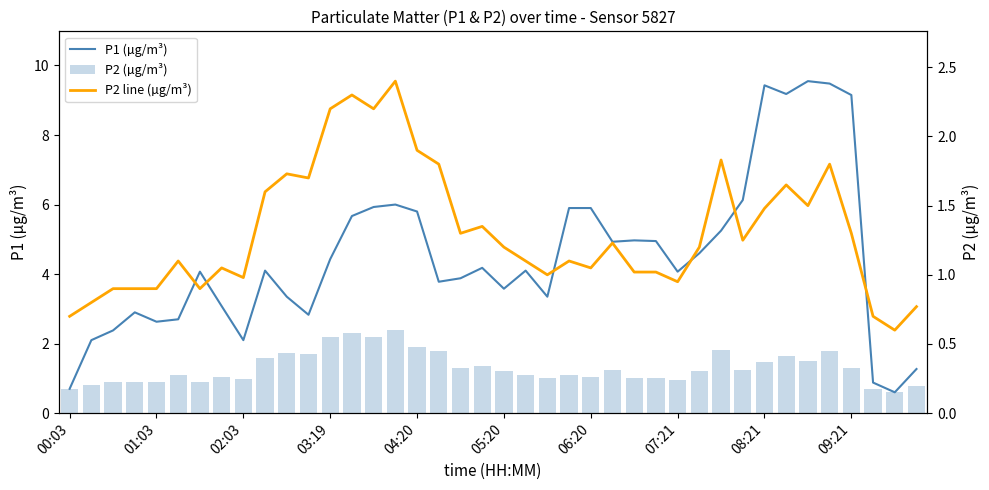

Reading left to right, list all the values displayed in this chart.

P1 (µg/m³): 0.7	2.1	2.4	2.9	2.6	2.7	4.1	3.1	2.1	4.1	3.4	2.8	4.4	5.7	5.9	6.0	5.8	3.8	3.9	4.2	3.6	4.1	3.4	5.9	5.9	4.9	5.0	5.0	4.1	4.6	5.2	6.1	9.4	9.2	9.6	9.5	9.2	0.9	0.6	1.3
P2 (µg/m³): 0.7	0.8	0.9	0.9	0.9	1.1	0.9	1.1	1.0	1.6	1.7	1.7	2.2	2.3	2.2	2.4	1.9	1.8	1.3	1.4	1.2	1.1	1.0	1.1	1.1	1.2	1.0	1.0	0.9	1.2	1.8	1.2	1.5	1.6	1.5	1.8	1.3	0.7	0.6	0.8
P2 line (µg/m³): 0.7	0.8	0.9	0.9	0.9	1.1	0.9	1.1	1.0	1.6	1.7	1.7	2.2	2.3	2.2	2.4	1.9	1.8	1.3	1.4	1.2	1.1	1.0	1.1	1.1	1.2	1.0	1.0	0.9	1.2	1.8	1.2	1.5	1.6	1.5	1.8	1.3	0.7	0.6	0.8